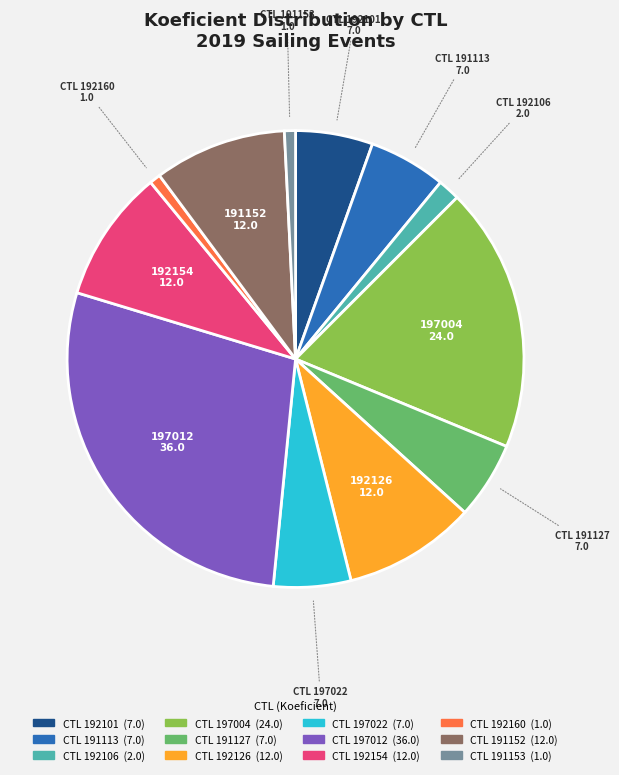

How many slices are in this pie chart?

12